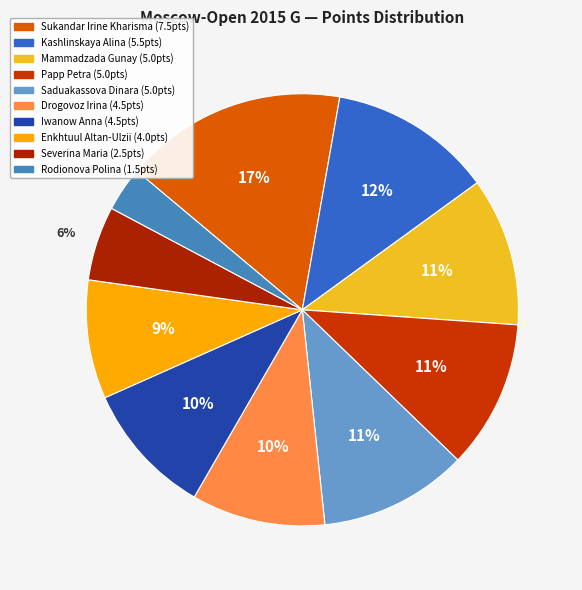

What is the smallest slice in the pie chart?

Rodionova Polina